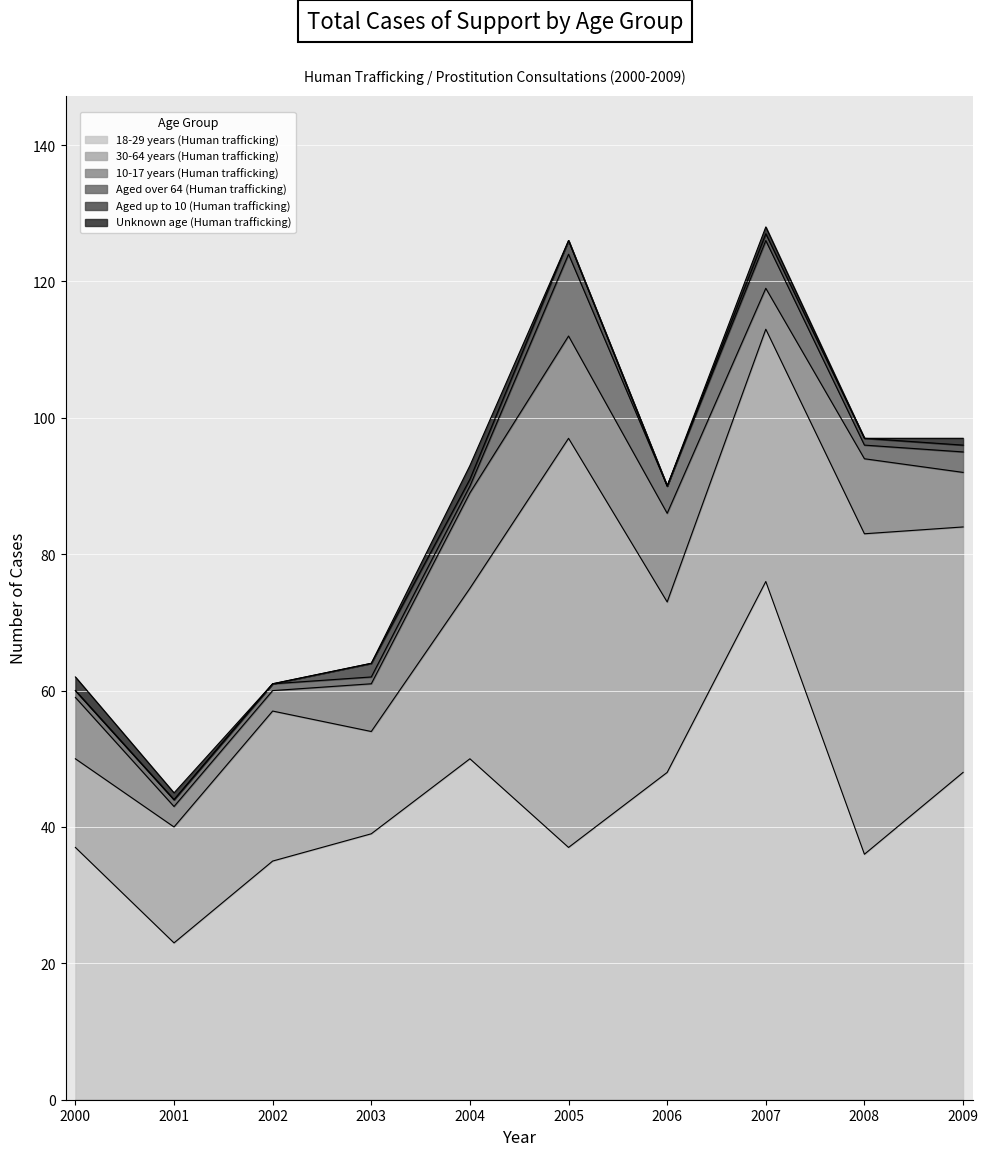

Is the value of 18-29 years (Human trafficking) at 2008 greater than the value of Aged over 64 (Human trafficking) at 2007?

Yes